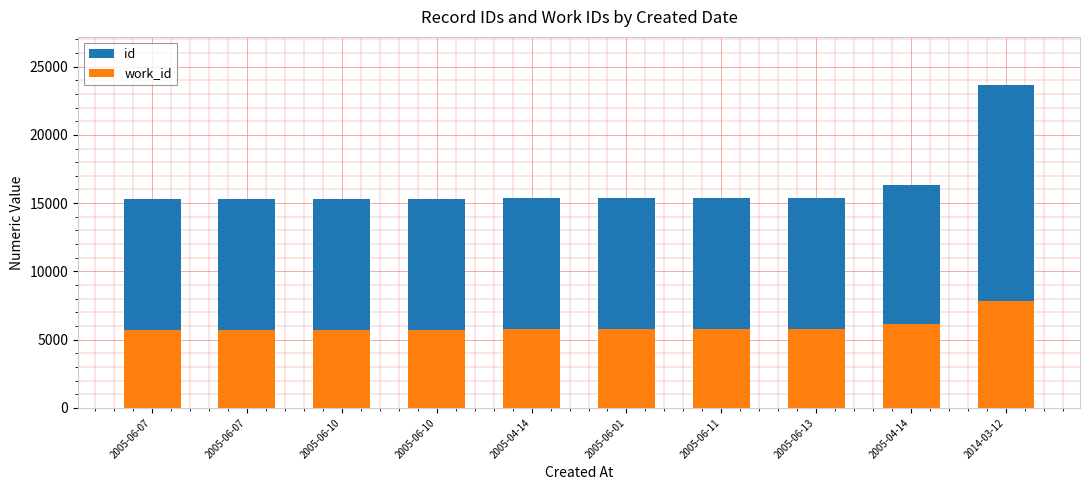

Reading left to right, list all the values displayed in this chart.

id: 15286	15287	15289	15291	15340	15342	15349	15352	16359	23631
work_id: 5729	5730	5730	5730	5758	5760	5762	5752	6182	7837